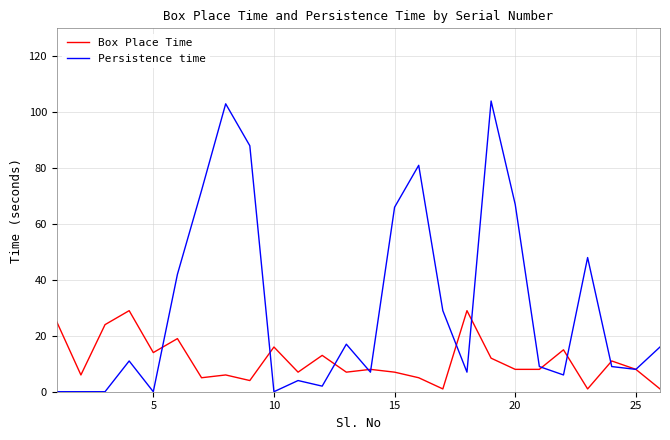

What is the difference between the second highest and minimum values in the Box Place Time series?

28